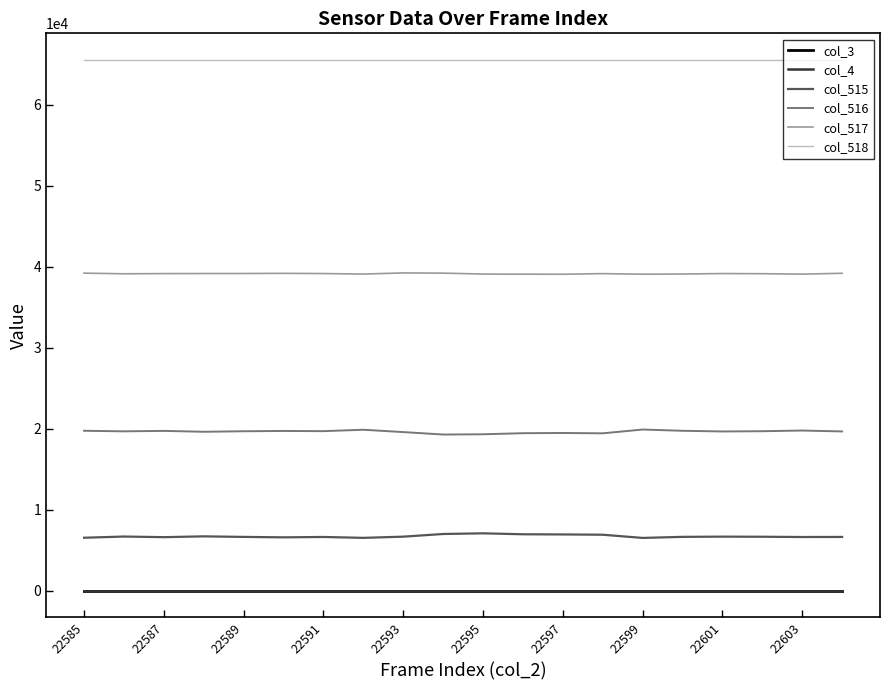

Is this an area chart (filled region under the line)?

No